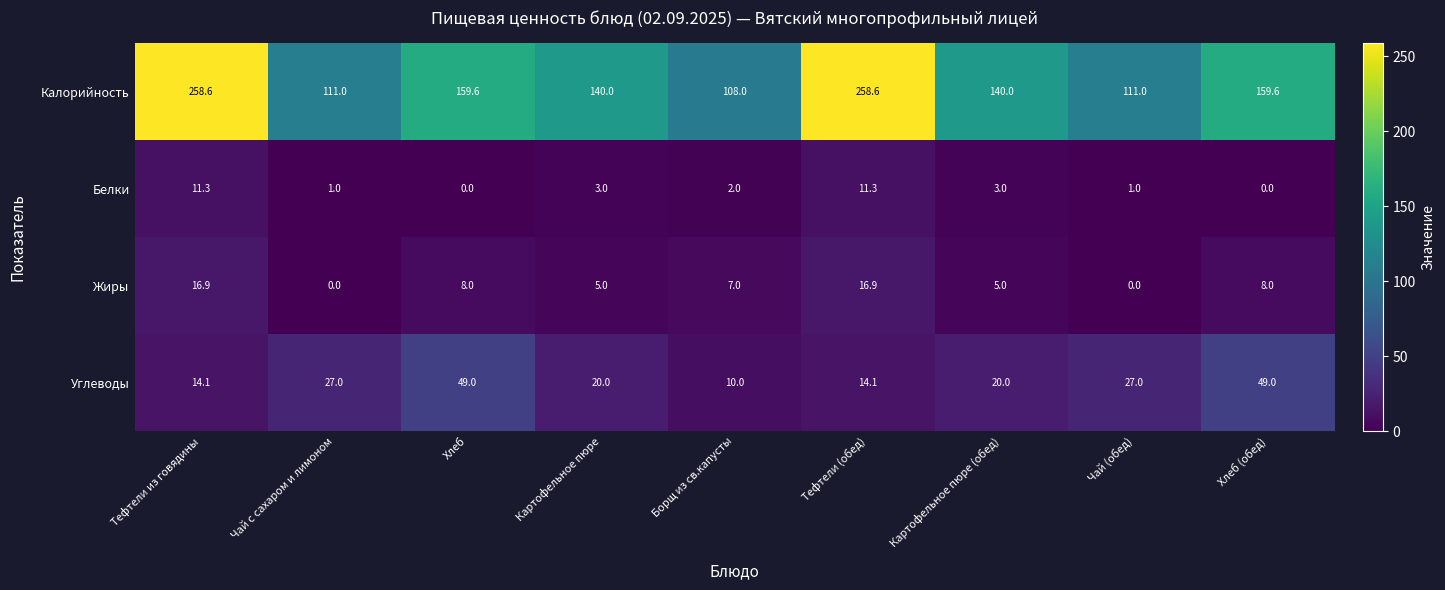

Which series has the largest range (max minus min)?

Калорийность